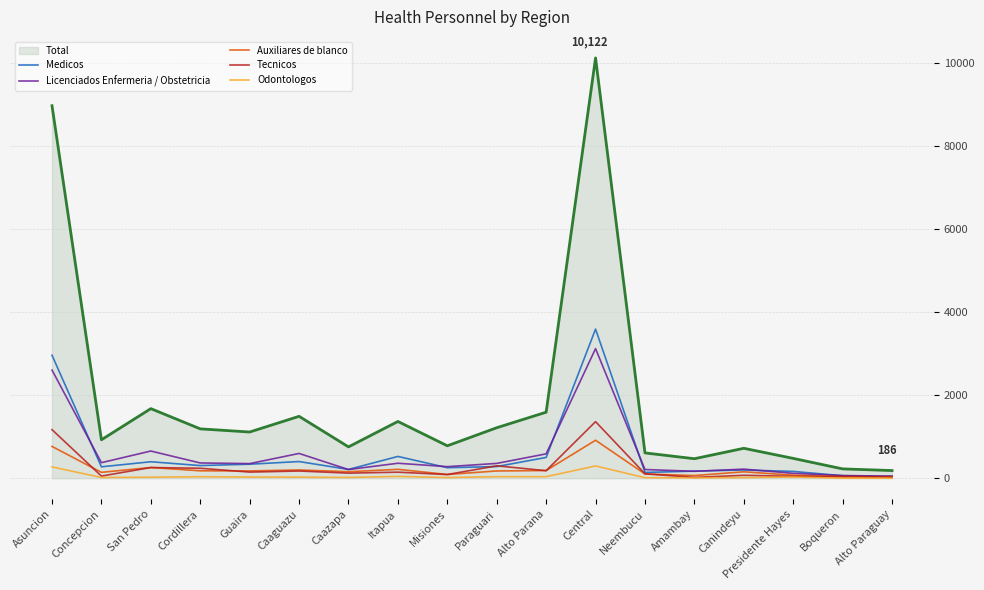

What is the maximum value for Odontologos?

297